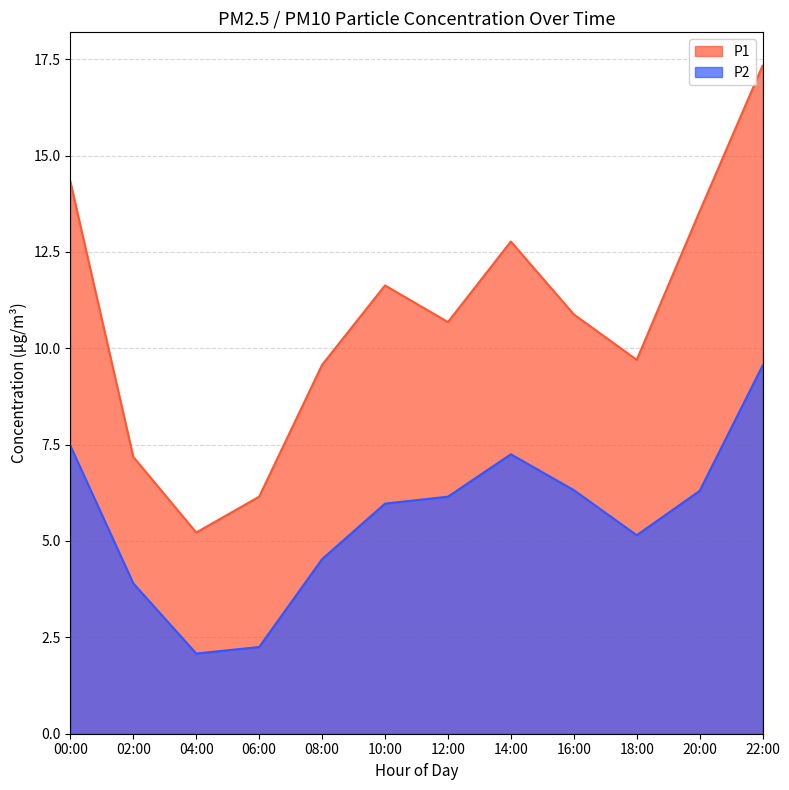

What is the label of the 7th point from the right?

10:00